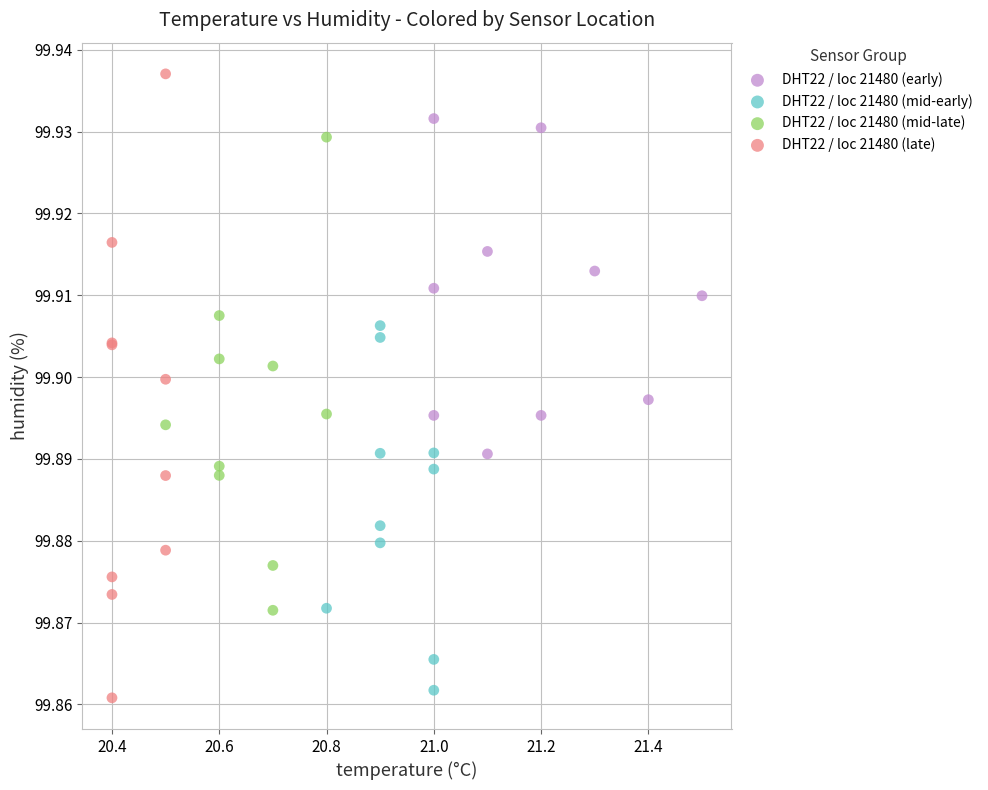

Which series reaches the maximum Y coordinate?

DHT22 / loc 21480 (late)